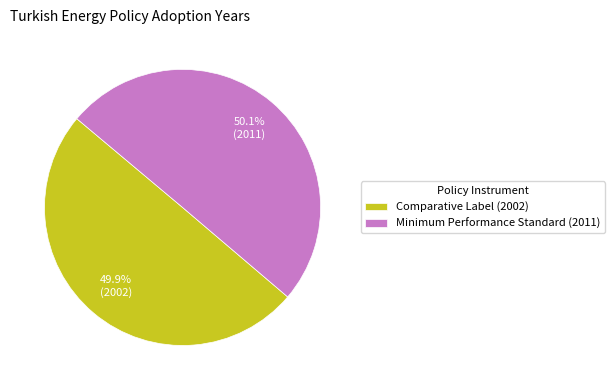

Is there a majority slice in this chart?

Yes